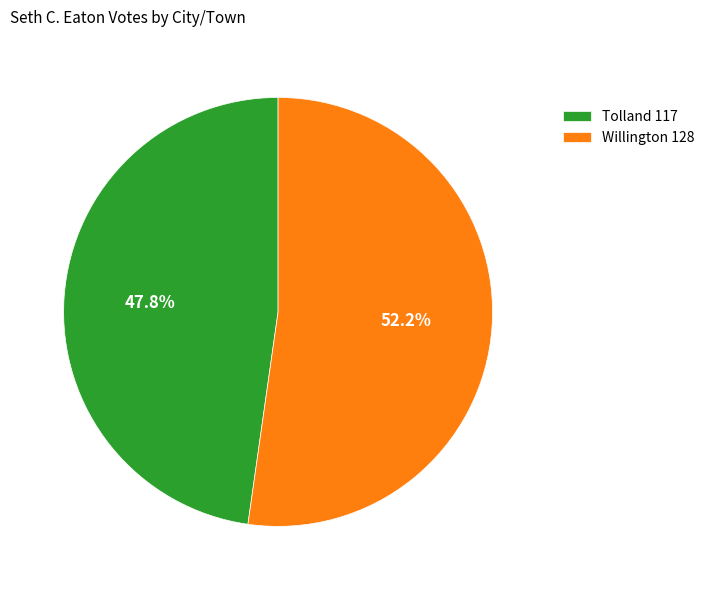

Do Tolland and Willington together represent more than half of the pie?

Yes